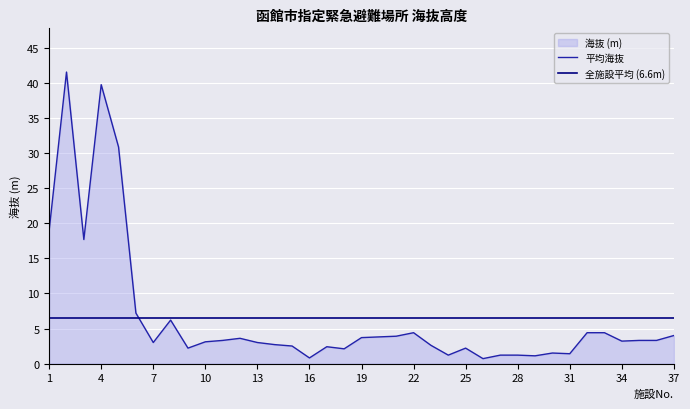

Which category has the lowest value across all series?

26